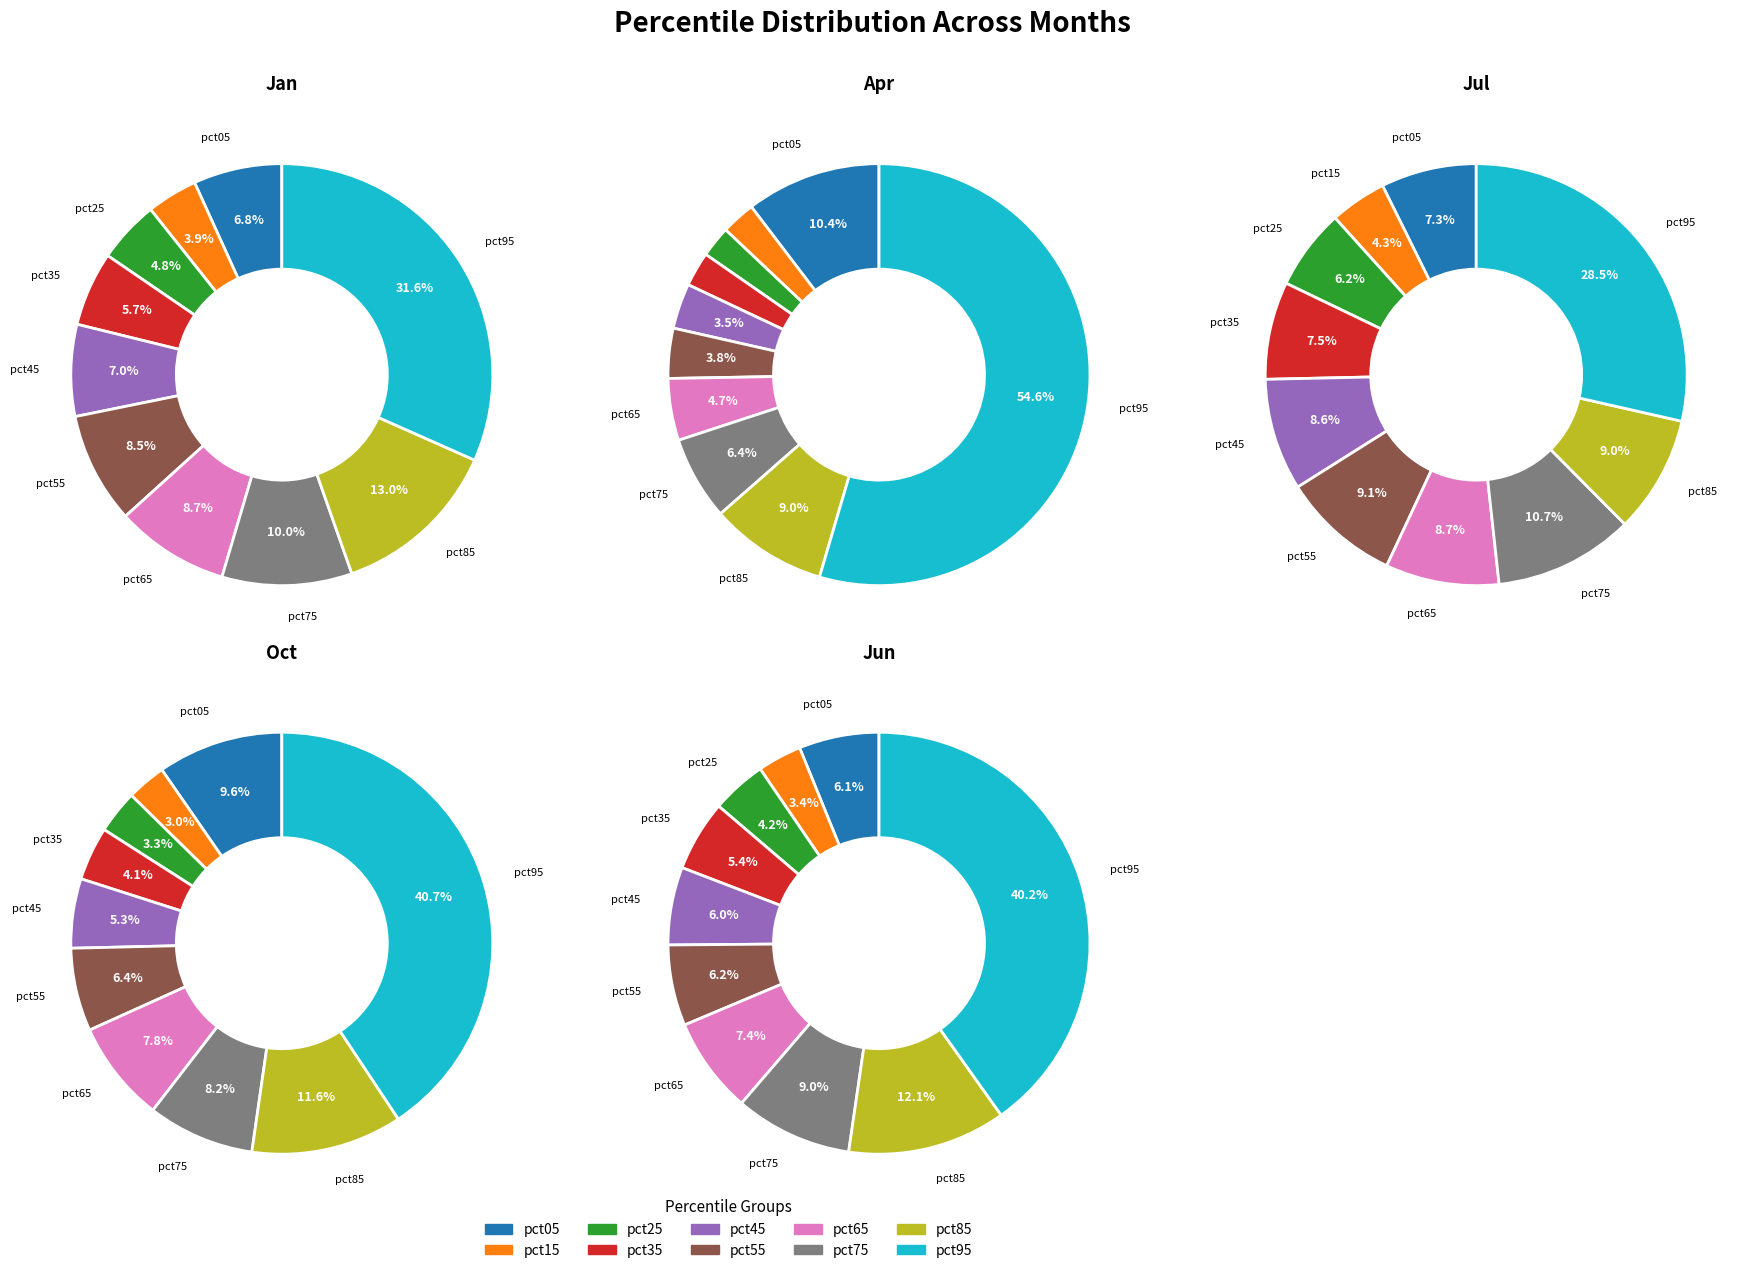

The pct05 slice represents 25% of the pie. True or false?

False